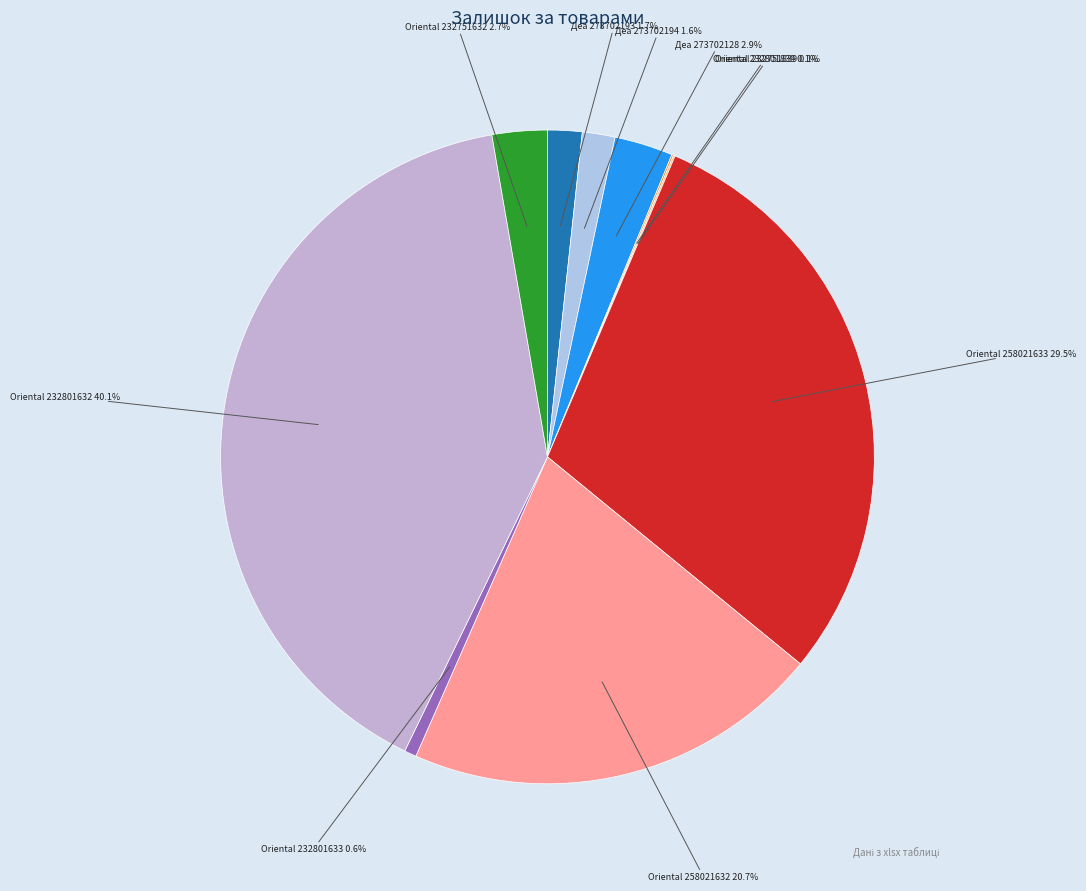

Which has a higher value, Деа 273702193 1.7% or Деа 273702128 2.9%?

Деа 273702128 2.9%